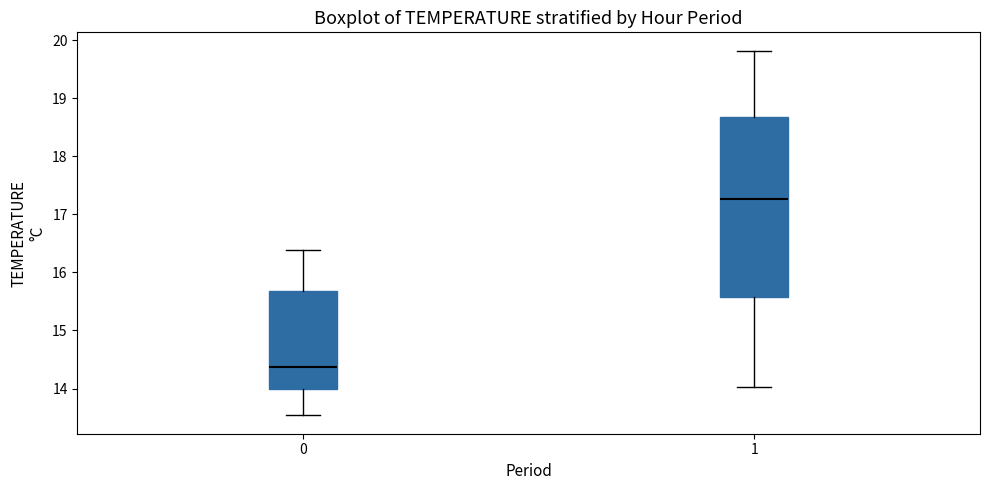

Which box's median line is the highest?

1